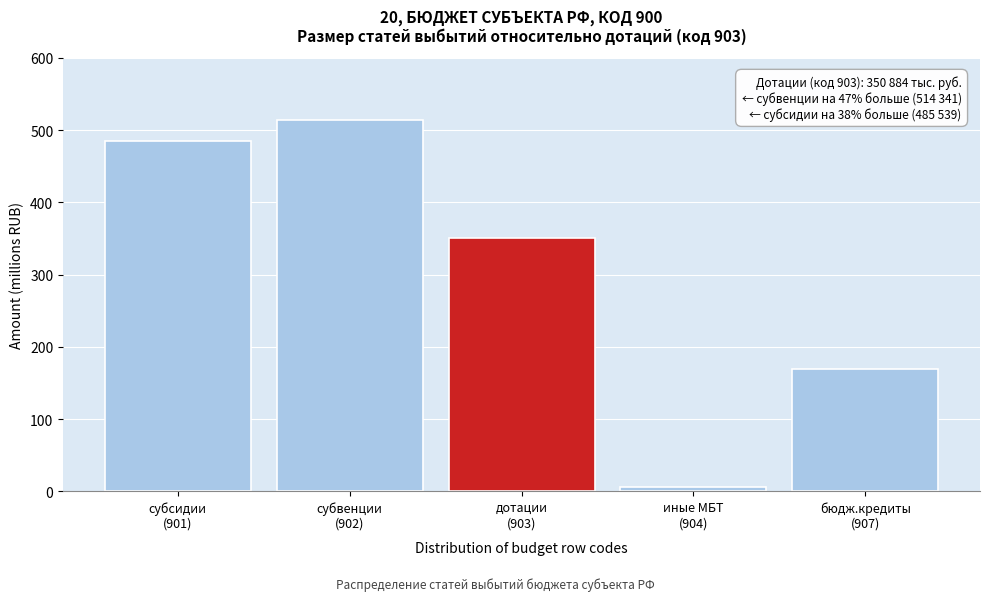

Reading left to right, extract all data points from this chart.

485.5	514.3	350.9	6.8	170.0